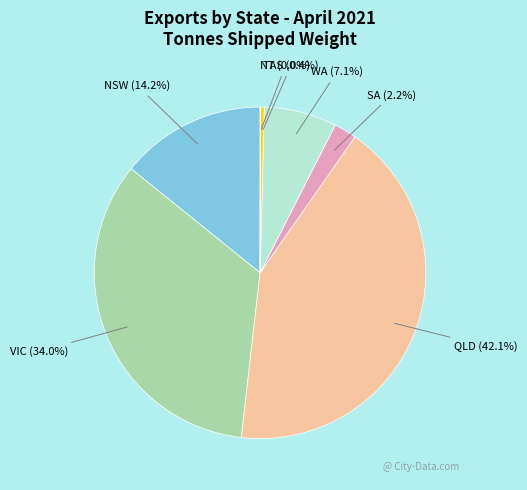

Is there any slice that represents more than half of the pie?

No